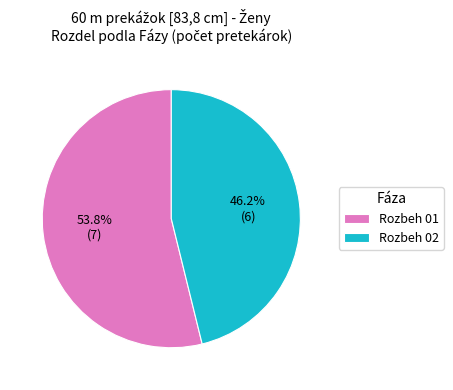

What is the smallest slice in the pie chart?

Rozbeh 02